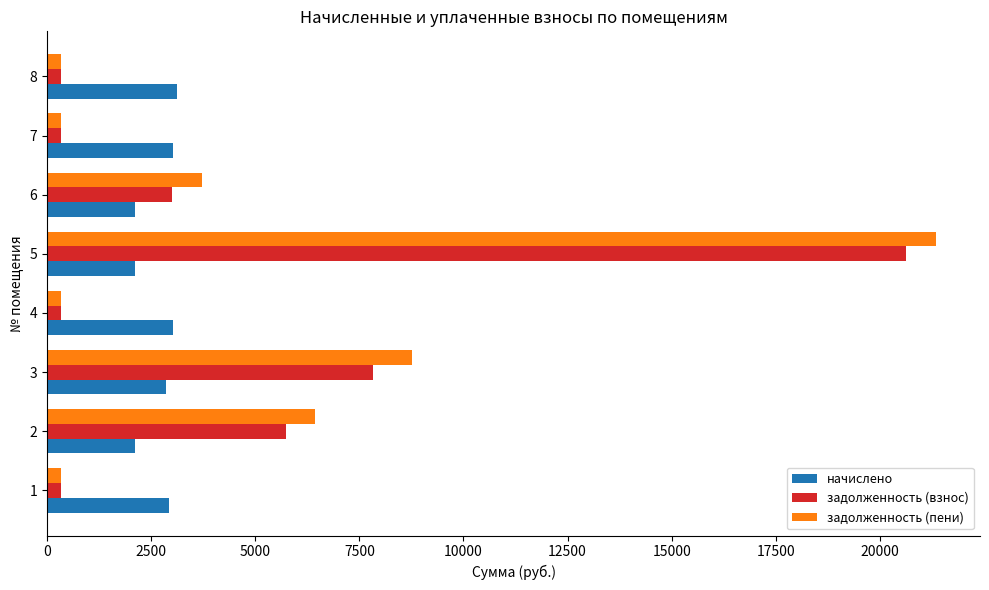

What is the spread (max minus min) of values at 3?

5909.5